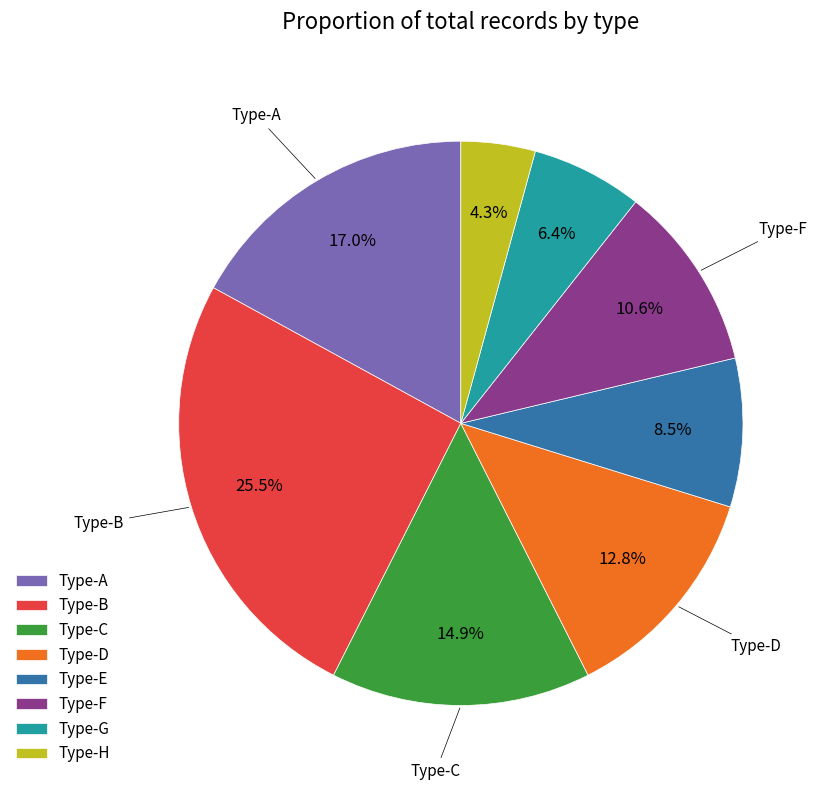

Is the sum of Type-E and Type-D greater than half?

No